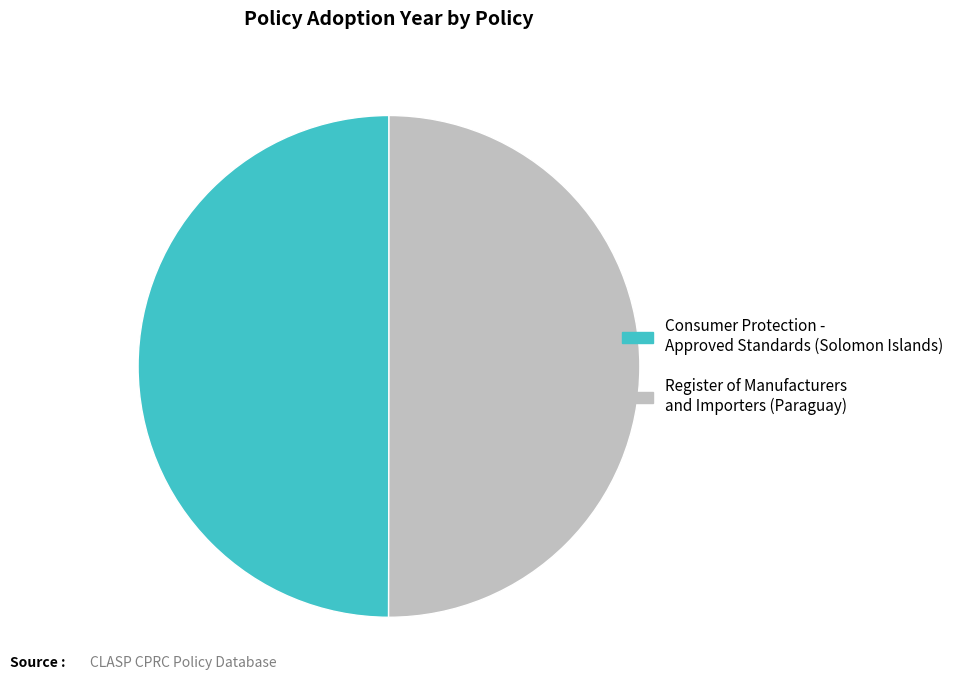

Approximately how many times larger is the value at Consumer Protection - Approved Standards (Solomon Islands) compared to Register of Manufacturers and Importers (Paraguay)?

1.0